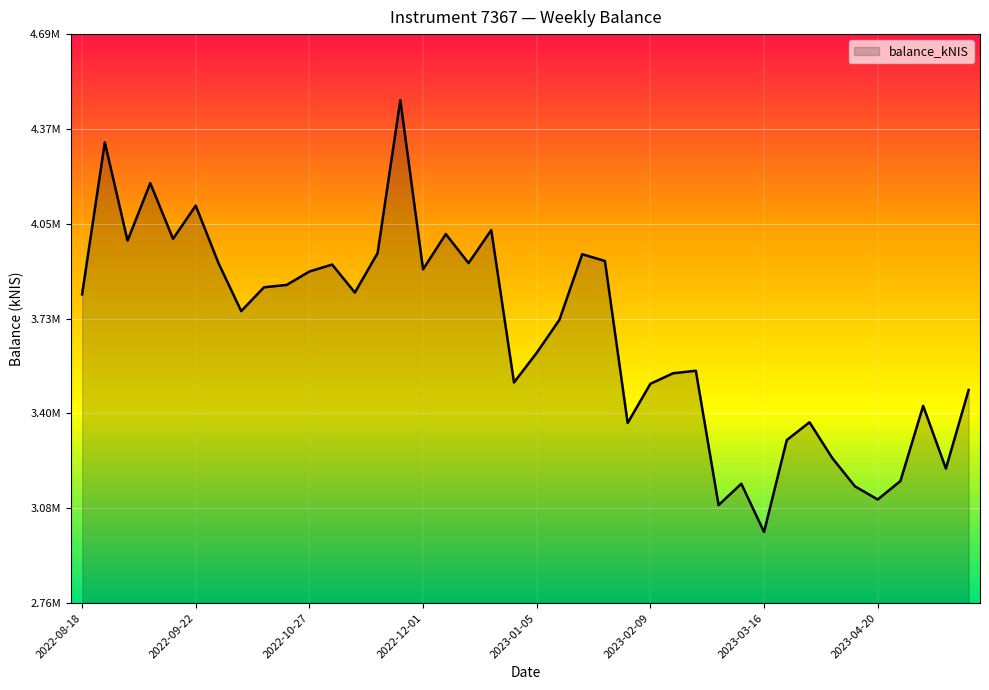

What is the difference between the maximum and minimum values?

1460877.9